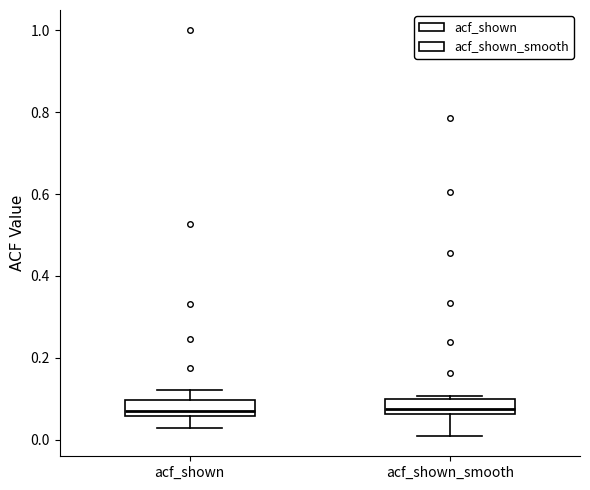

Reading left to right, transcribe this box plot: for each box, give where its median line is, the range the box spans, and where its two whiskers end, as read against the y-axis. The values are not printed on the chart, so give them approximately, as read against the axis.

acf_shown: median 0.06 (just above the box's lower edge), box 0.06 to 0.10, whiskers 0.02 to 0.12
acf_shown_smooth: median 0.08, box 0.06 to 0.10, whiskers 0.00 to 0.10 (just above the box's upper edge)